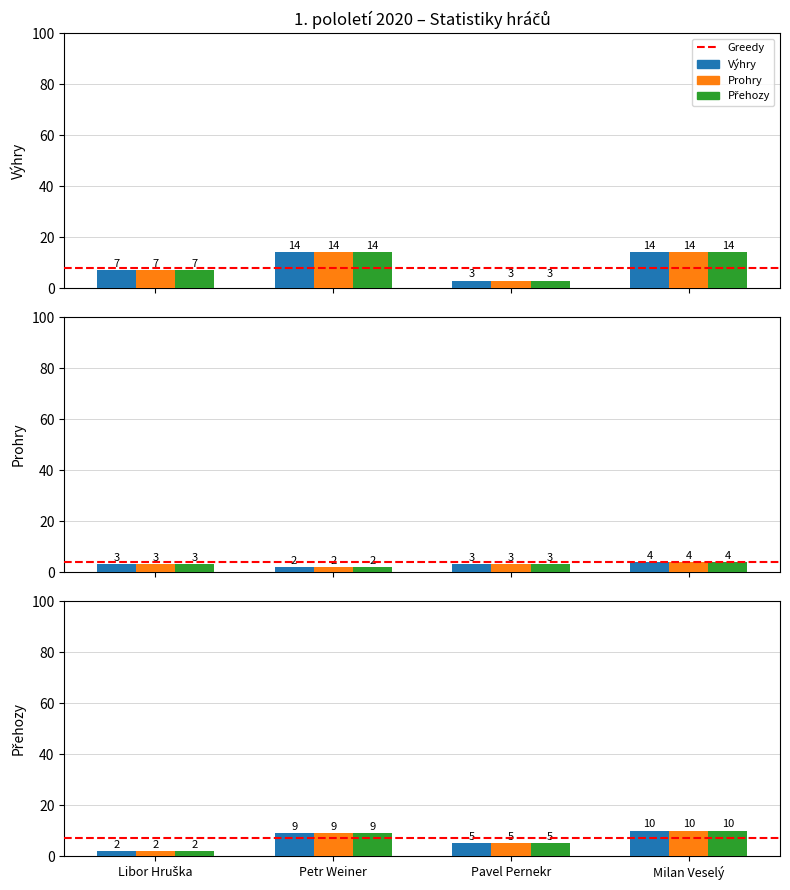

List the labels in order of Výhry value, smallest first.

Pavel Pernekr, Libor Hruška, Petr Weiner, Milan Veselý